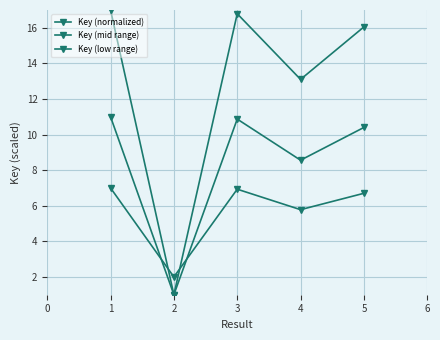

How many lines are shown in the chart?

3